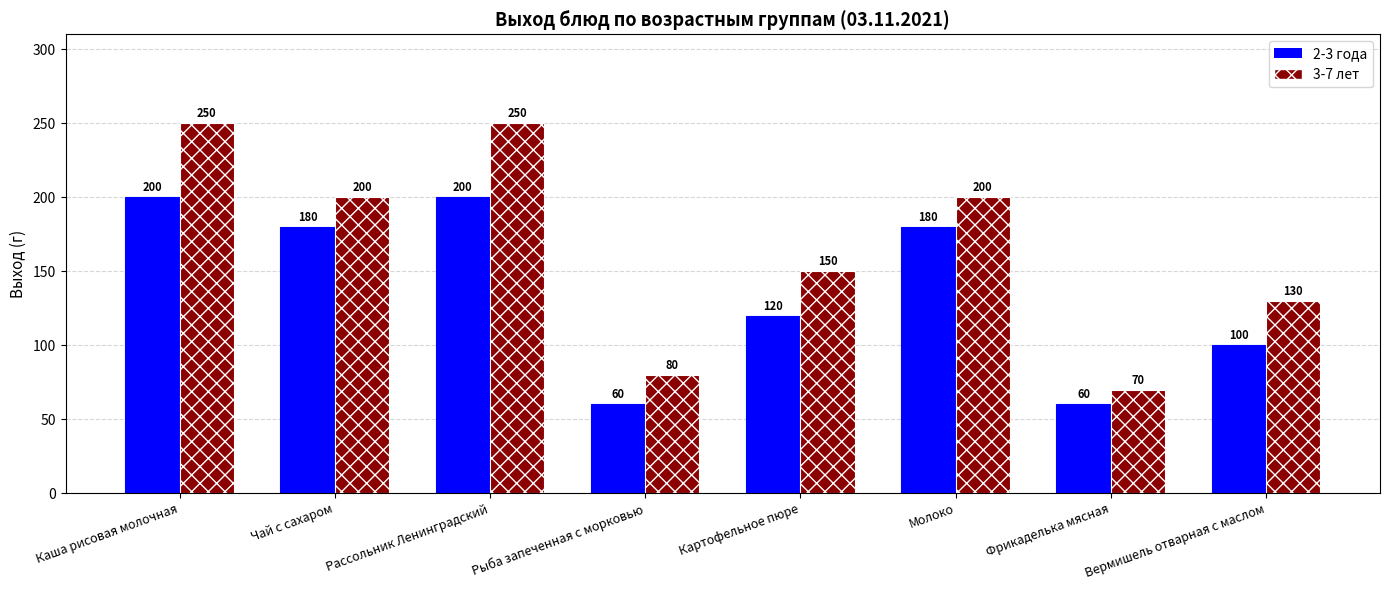

How many bars are there in total?

16